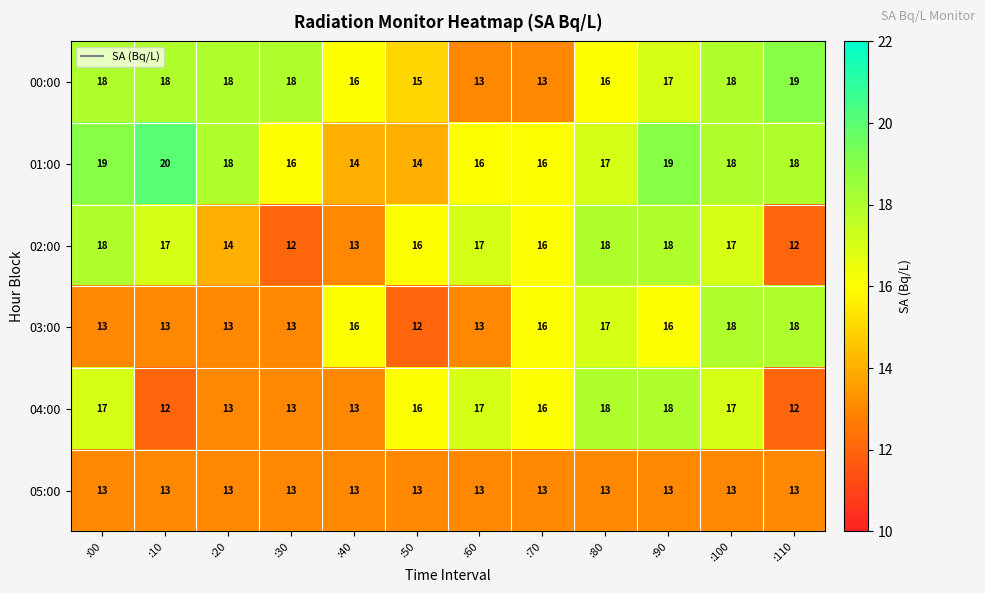

How many data points does each series have?

12